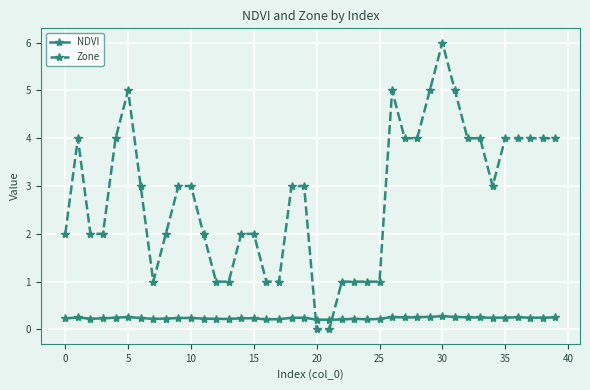

Count the Zone values in the range 1 to 4.

33